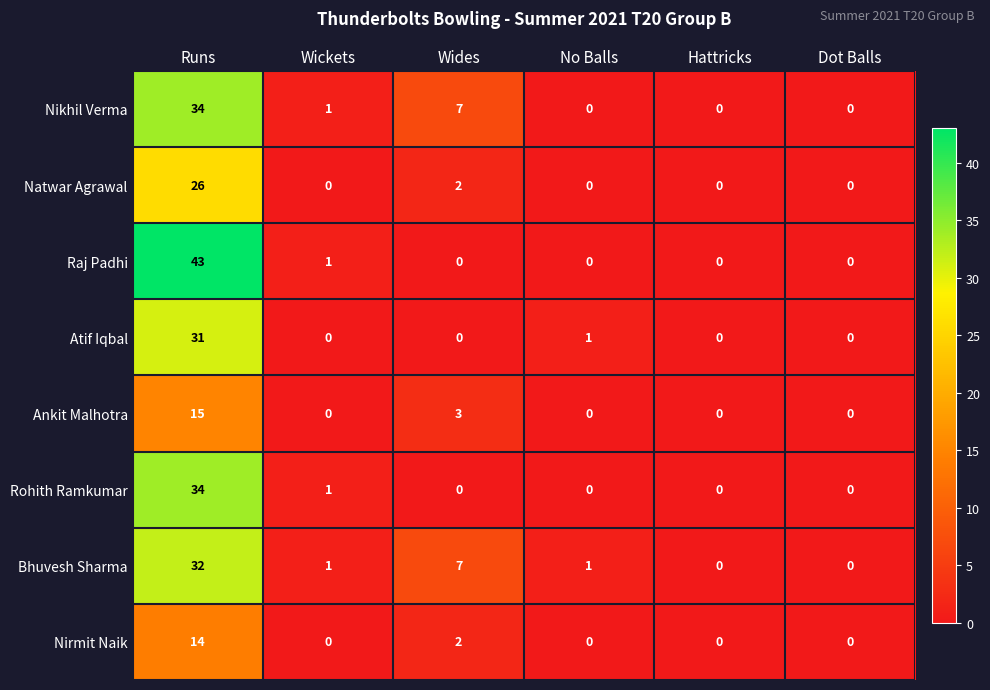

Is it true that Atif Iqbal equals 0 at Wickets?

True